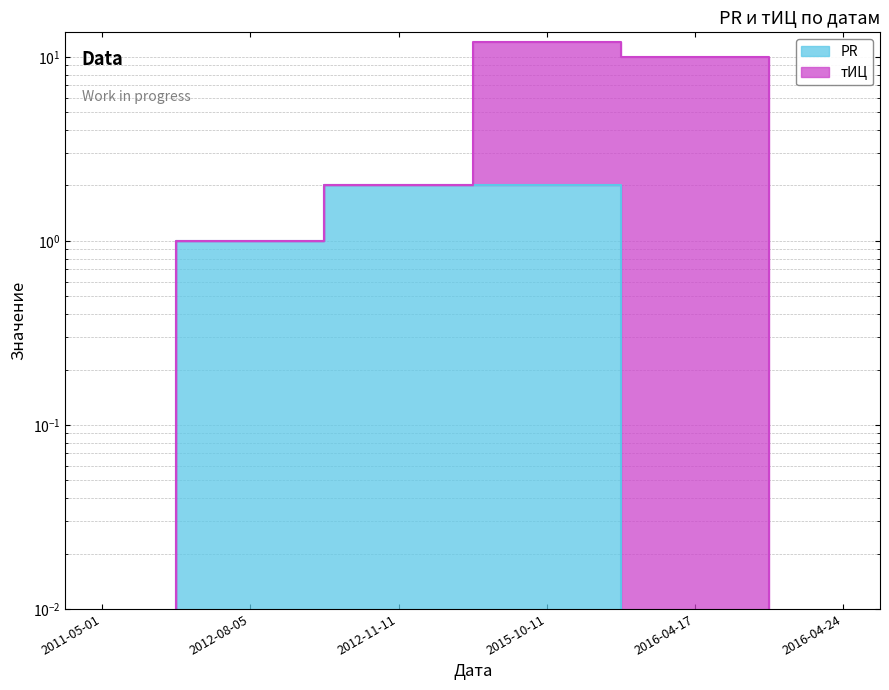

At which category is the sum across all series the highest?

2015-10-11